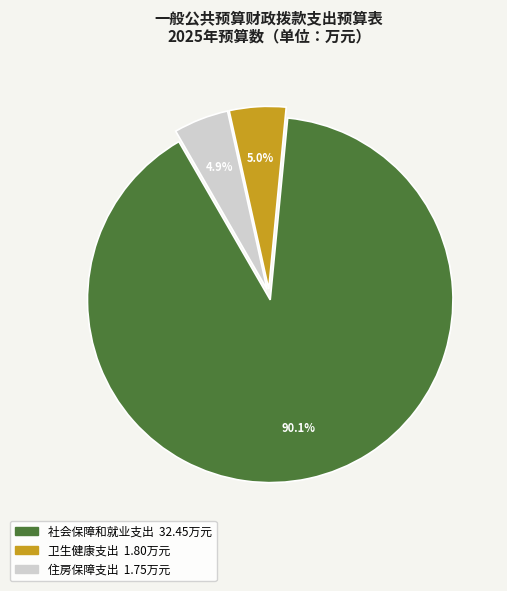

Does any single category account for the majority?

Yes